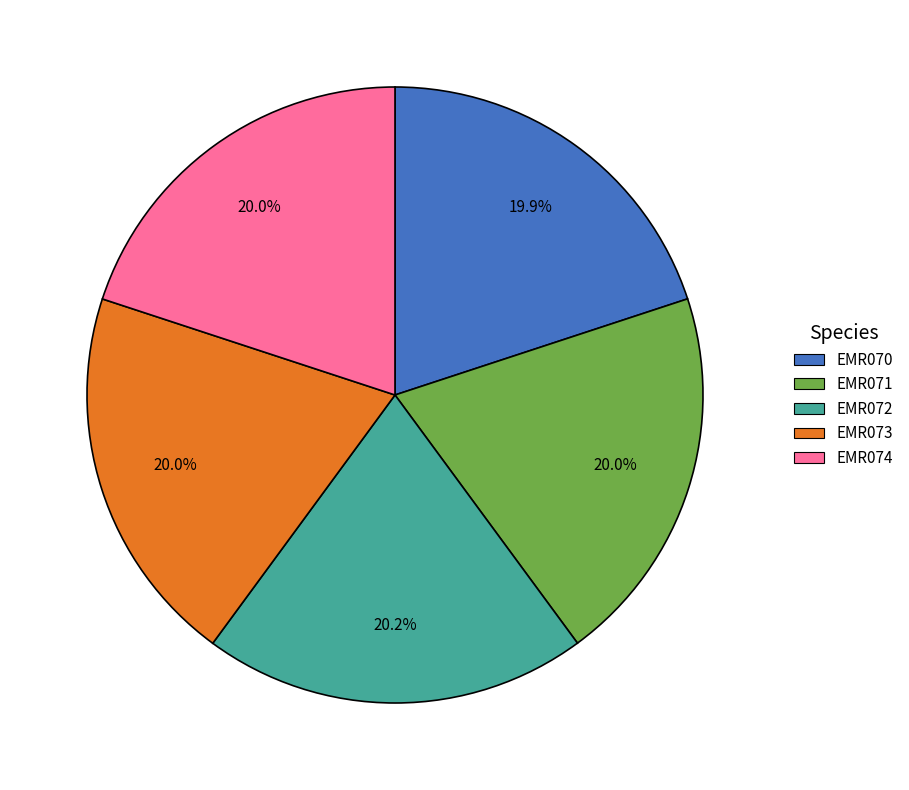

Approximately how many times larger is the value at EMR071 compared to EMR072?

1.0